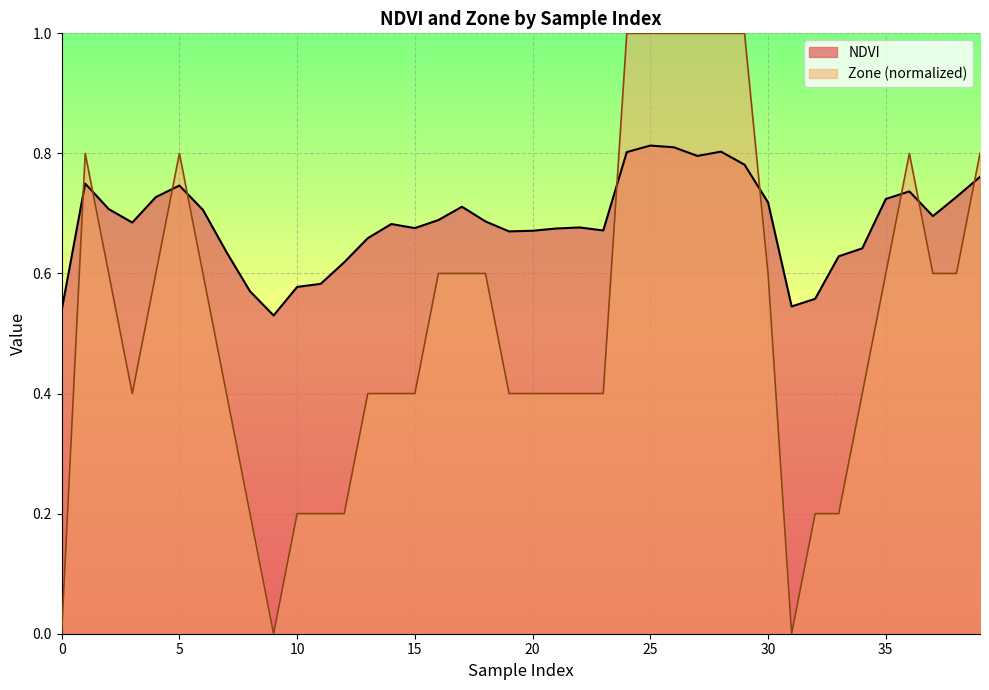

What is the value of the Zone point at the 37th from the left?

0.8